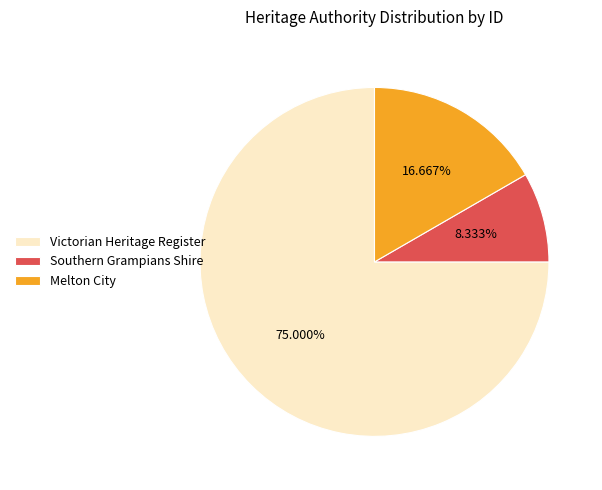

Is the sum of Southern Grampians Shire and Victorian Heritage Register greater than half?

Yes